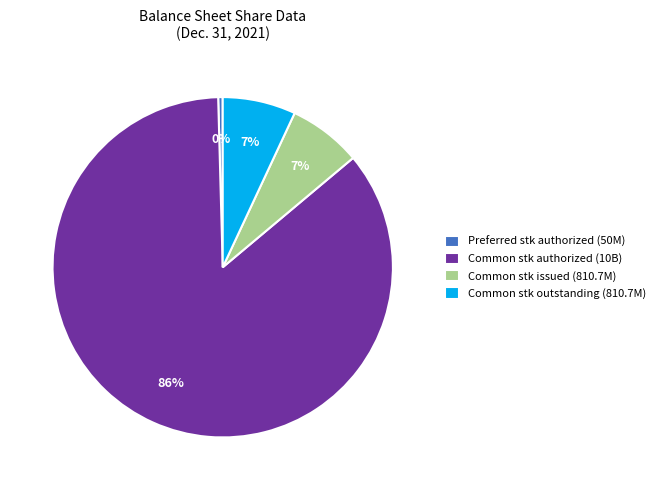

Approximately how many times larger is the value at Common stk issued (810.7M) compared to Common stk outstanding (810.7M)?

1.0